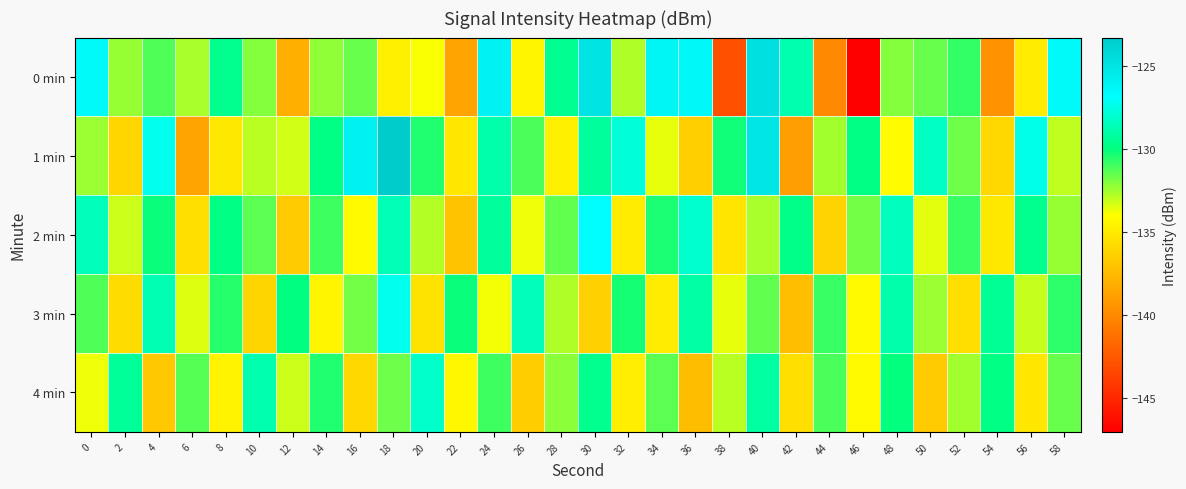

Rank the series by their maximum value, from highest to lowest.

1 min, 0 min, 2 min, 3 min, 4 min